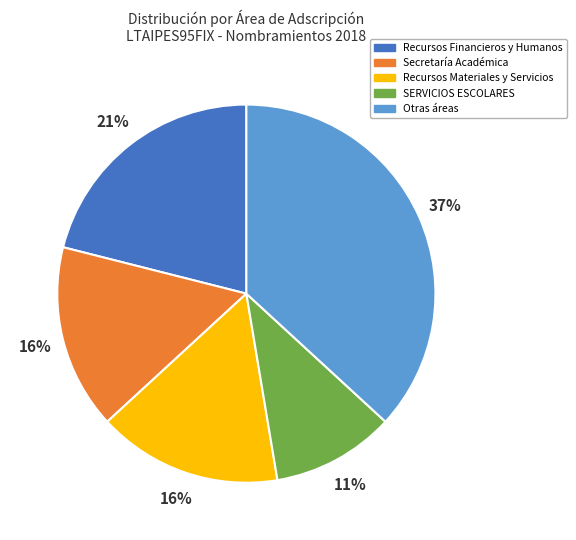

Is there a majority slice in this chart?

No